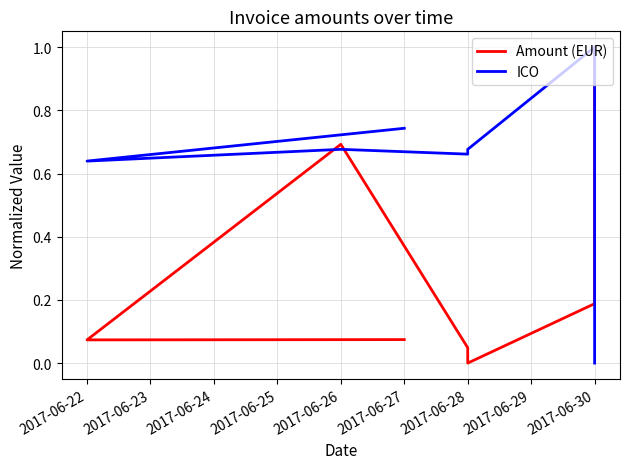

Which series has the largest total across all categories?

ICO